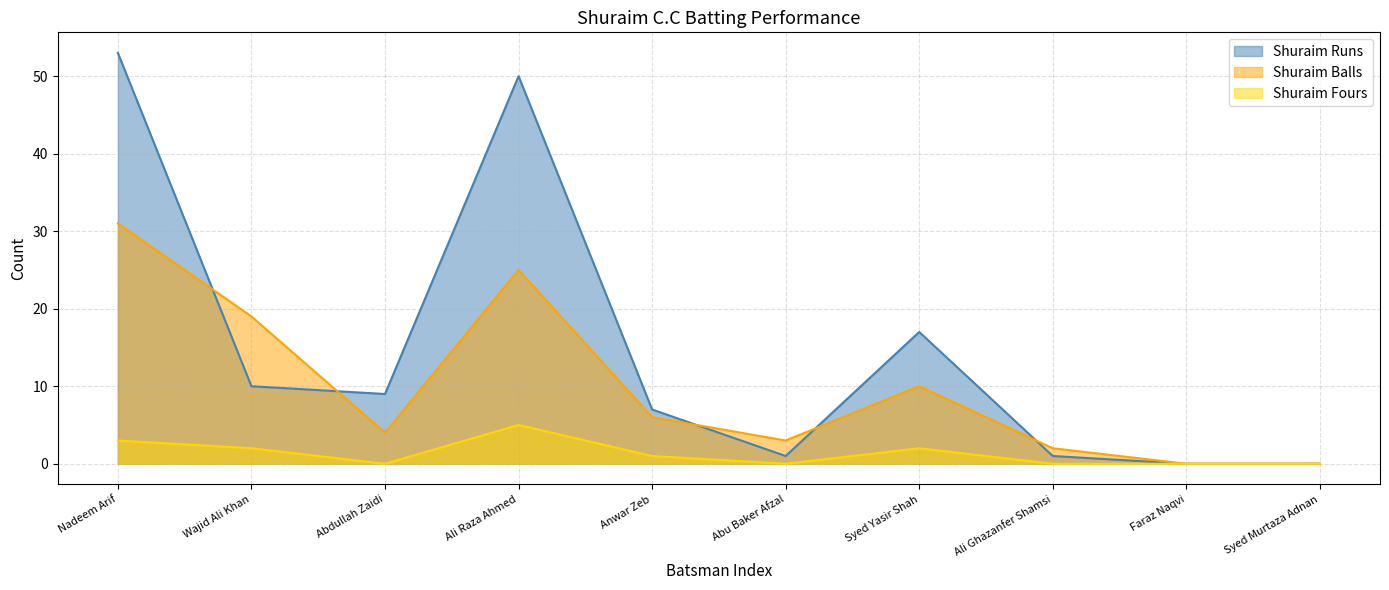

True or false: Shuraim Fours and Shuraim Runs cross at least once.

False